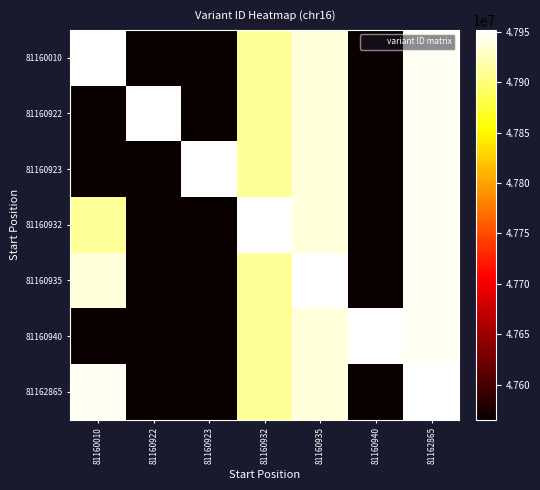

Reading left to right, what are all the values shown in this chart?

81160010: 81160010=47951877	81160922=47565477	81160923=47565479	81160932=47911401	81160935=47937377	81160940=47565485	81162865=47946040
81160922: 81160010=47565477	81160922=47951877	81160923=47565479	81160932=47911401	81160935=47937377	81160940=47565485	81162865=47946040
81160923: 81160010=47565479	81160922=47565477	81160923=47951877	81160932=47911401	81160935=47937377	81160940=47565485	81162865=47946040
81160932: 81160010=47911401	81160922=47565477	81160923=47565479	81160932=47951877	81160935=47937377	81160940=47565485	81162865=47946040
81160935: 81160010=47937377	81160922=47565477	81160923=47565479	81160932=47911401	81160935=47951877	81160940=47565485	81162865=47946040
81160940: 81160010=47565485	81160922=47565477	81160923=47565479	81160932=47911401	81160935=47937377	81160940=47951877	81162865=47946040
81162865: 81160010=47946040	81160922=47565477	81160923=47565479	81160932=47911401	81160935=47937377	81160940=47565485	81162865=47951877